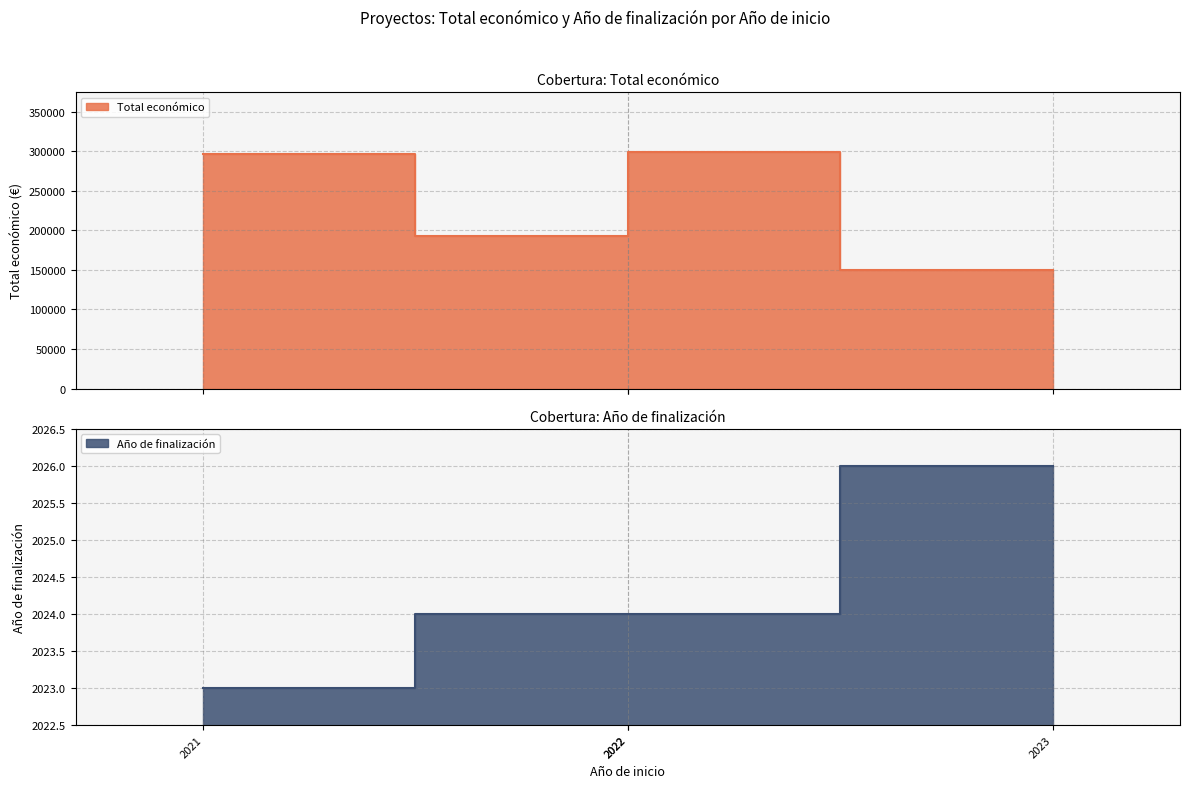

How many interior local valleys does the Total económico series have?

1